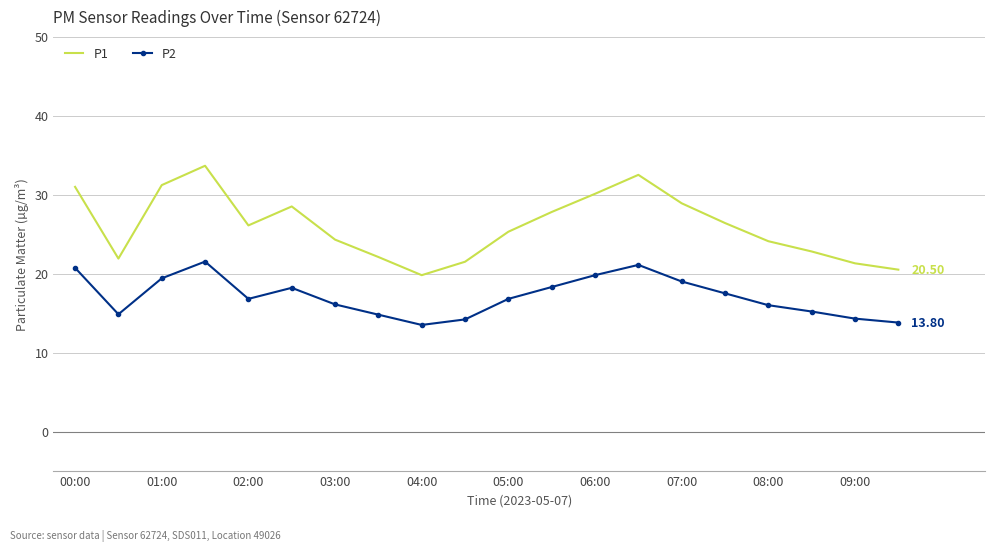

In P1, how many points are higher than both neighbors (excluding endpoints)?

3